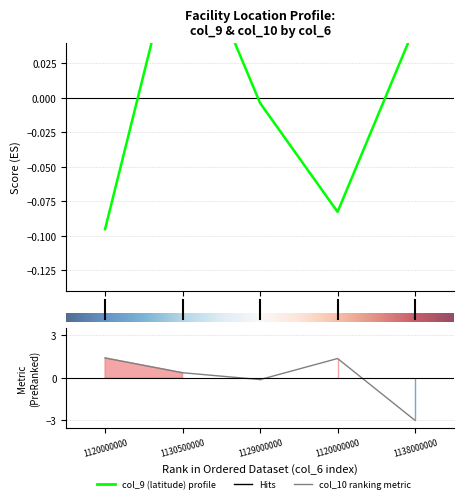

Reading left to right, what are all the values shown in this chart?

col_9 (latitude): -0.1	0.1	-0.0	-0.1	0.1
col_10 (longitude): 1.4	0.4	-0.1	1.4	-3.0